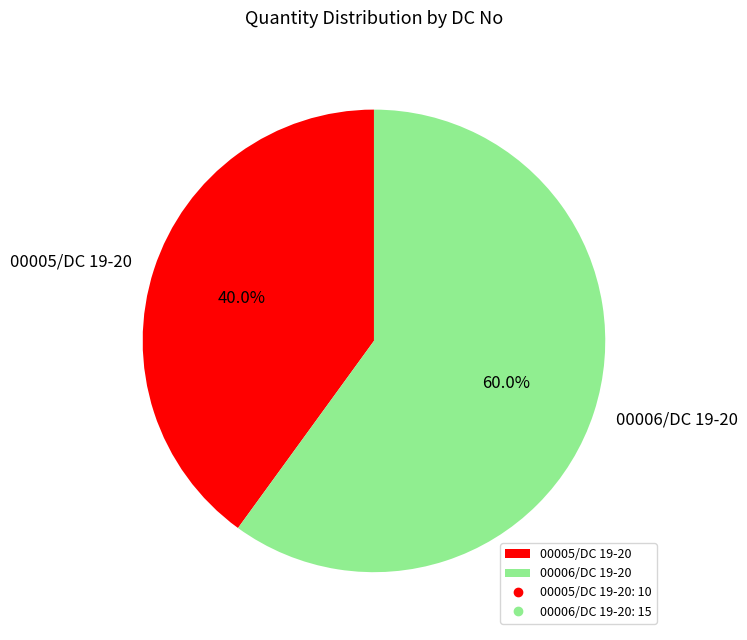

To the nearest percent, what is the difference between the 00005/DC 19-20 and 00006/DC 19-20 slice percentages?

20%